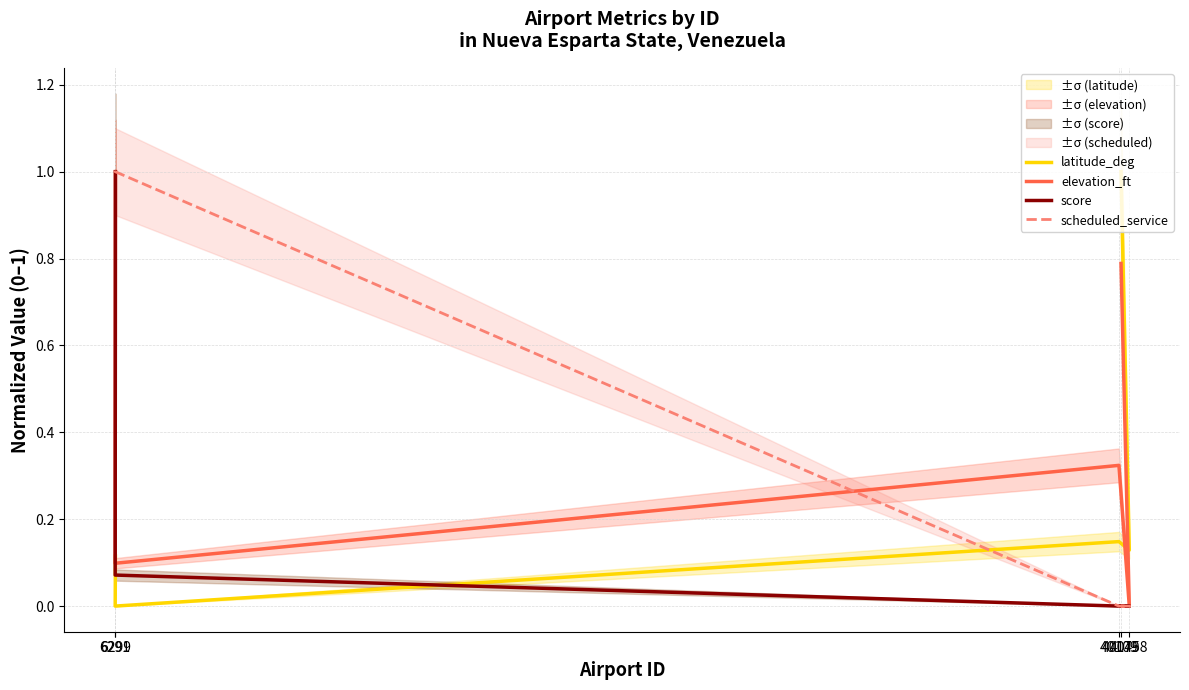

What is the highest value of the latitude_deg series?

1.0